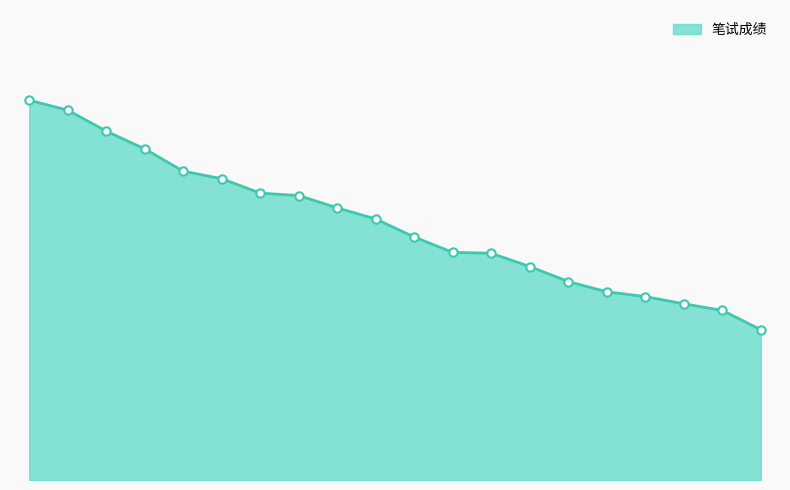

Does the chart have visible grid lines?

No